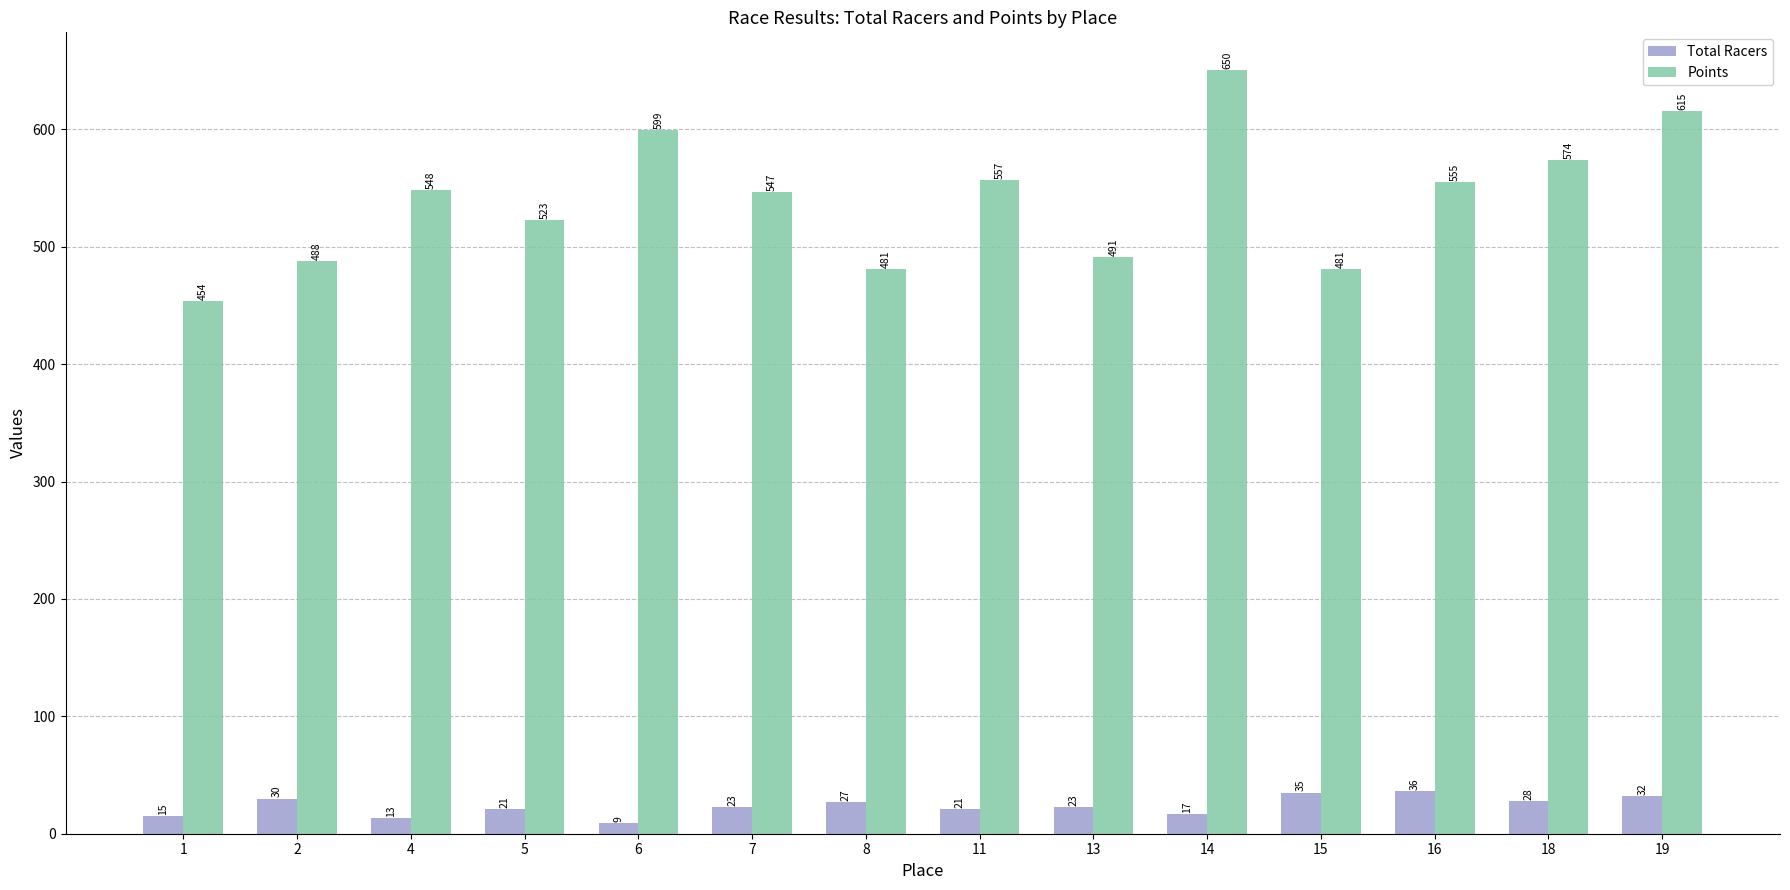

True or false: Points has a value of 615.2 at 19.

True